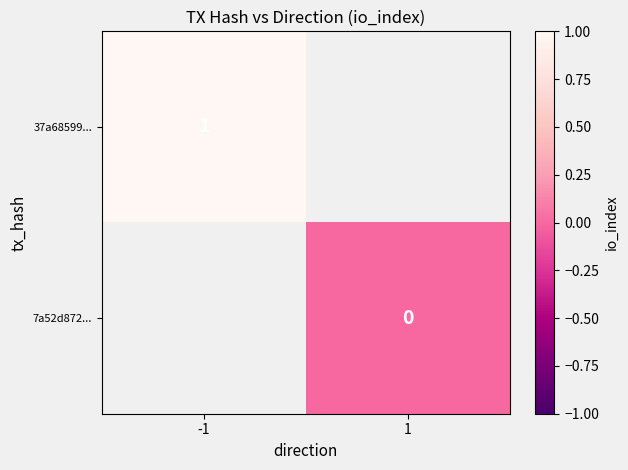

Is the value of 7a52d872... at 1 greater than the value of 37a68599... at -1?

No